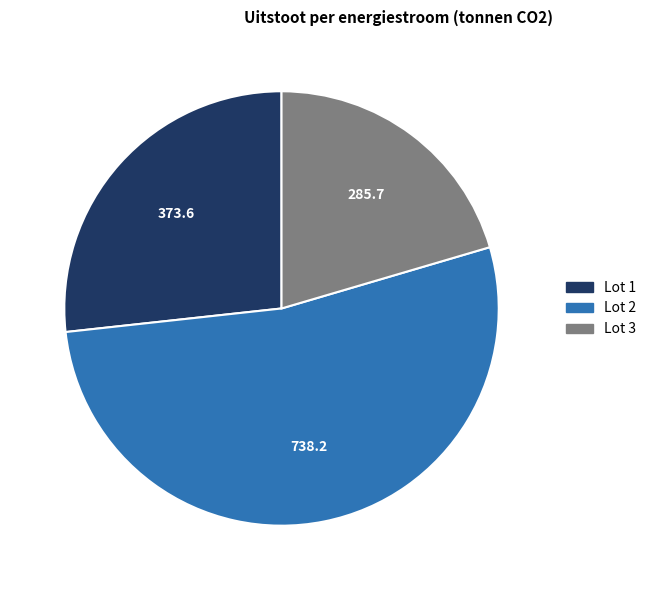

Is the sum of Lot 3 and Lot 2 greater than half?

Yes